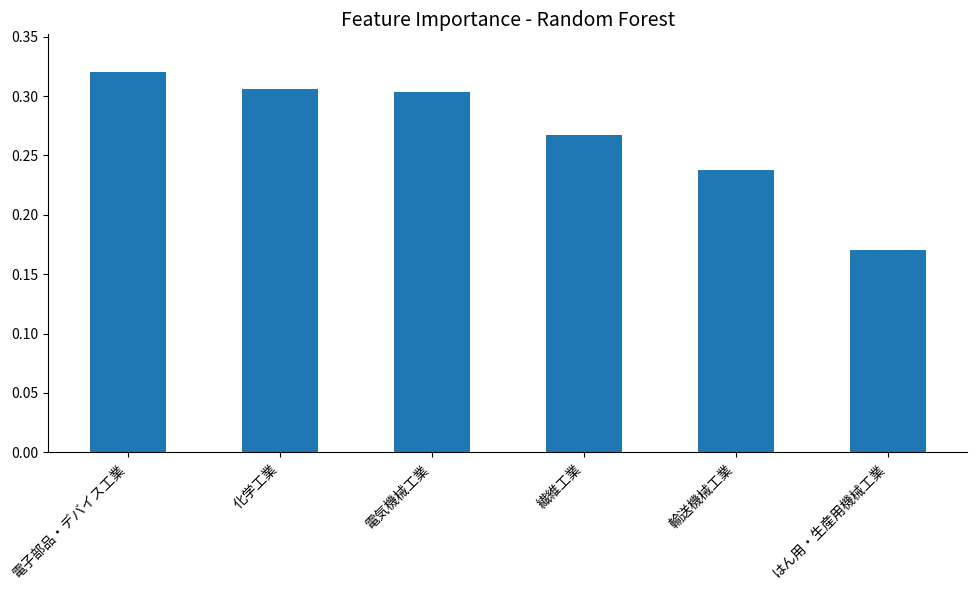

What is the label of the 3rd bar from the left?

電気機械工業